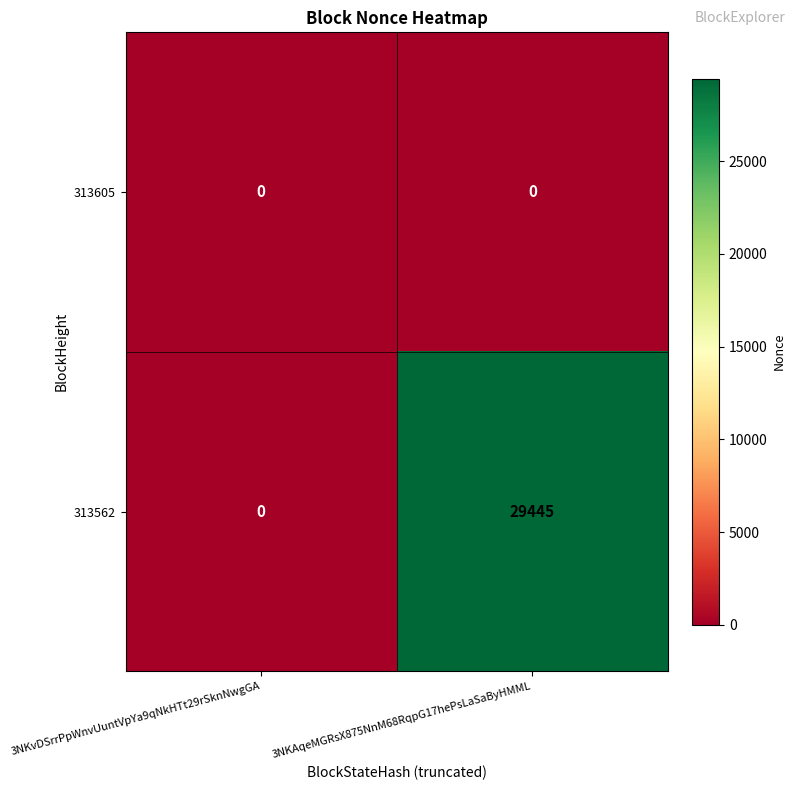

Which series has the largest total across all categories?

313562